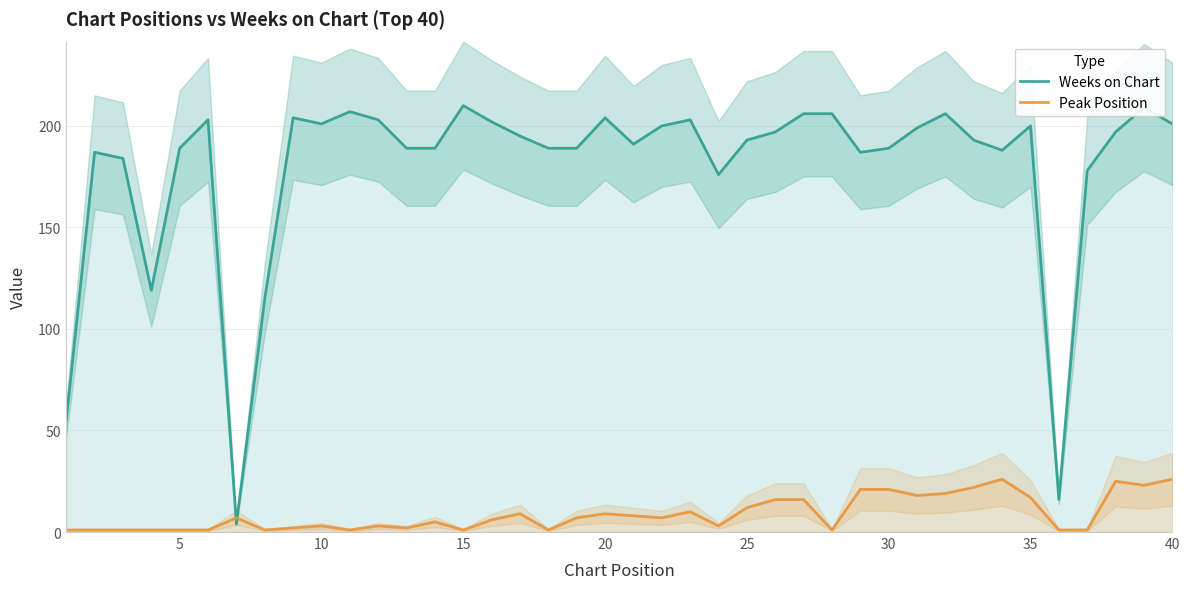

What is the difference between the maximum and minimum values in the Weeks on Chart series?

206